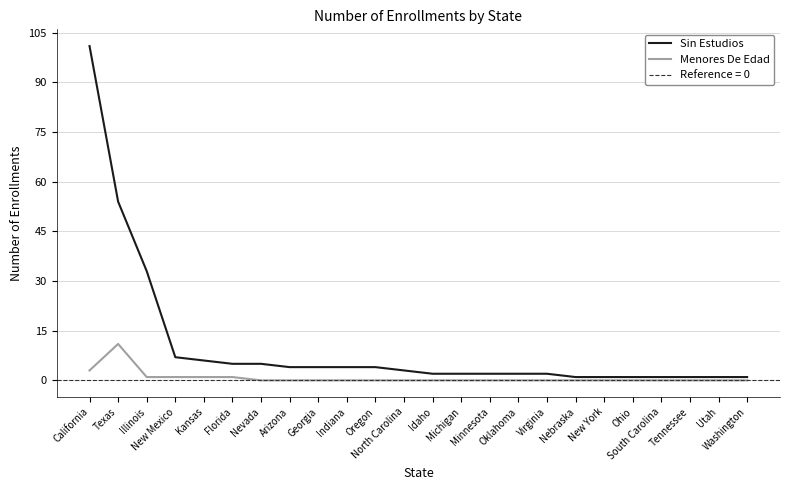

What is the label of the 20th point from the right?

Kansas